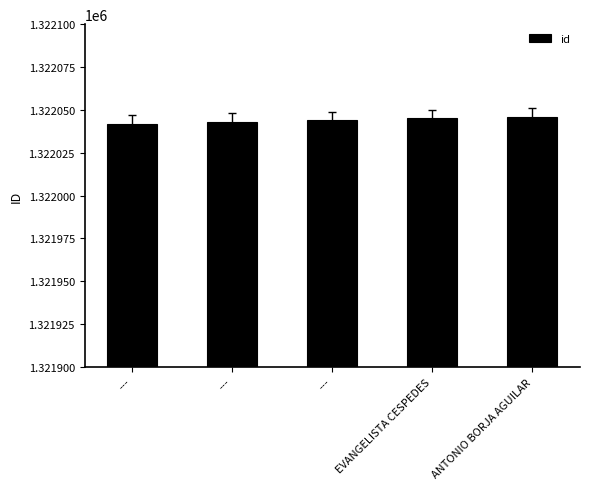

Which category has the highest value across all series?

ANTONIO BORJA AGUILAR